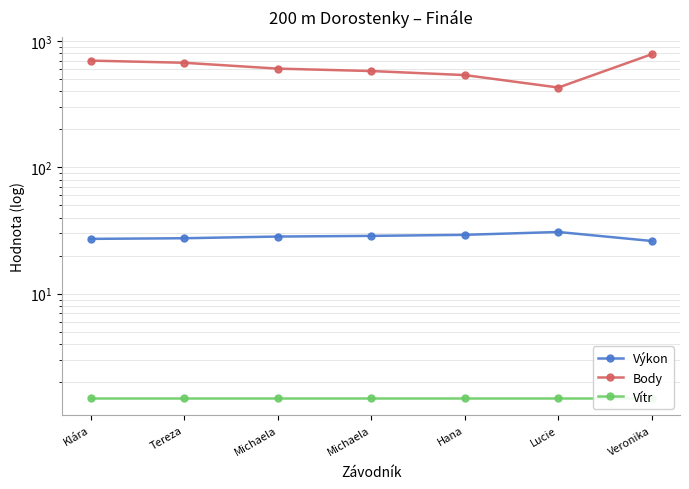

What is the average value of the Vítr series?

1.5